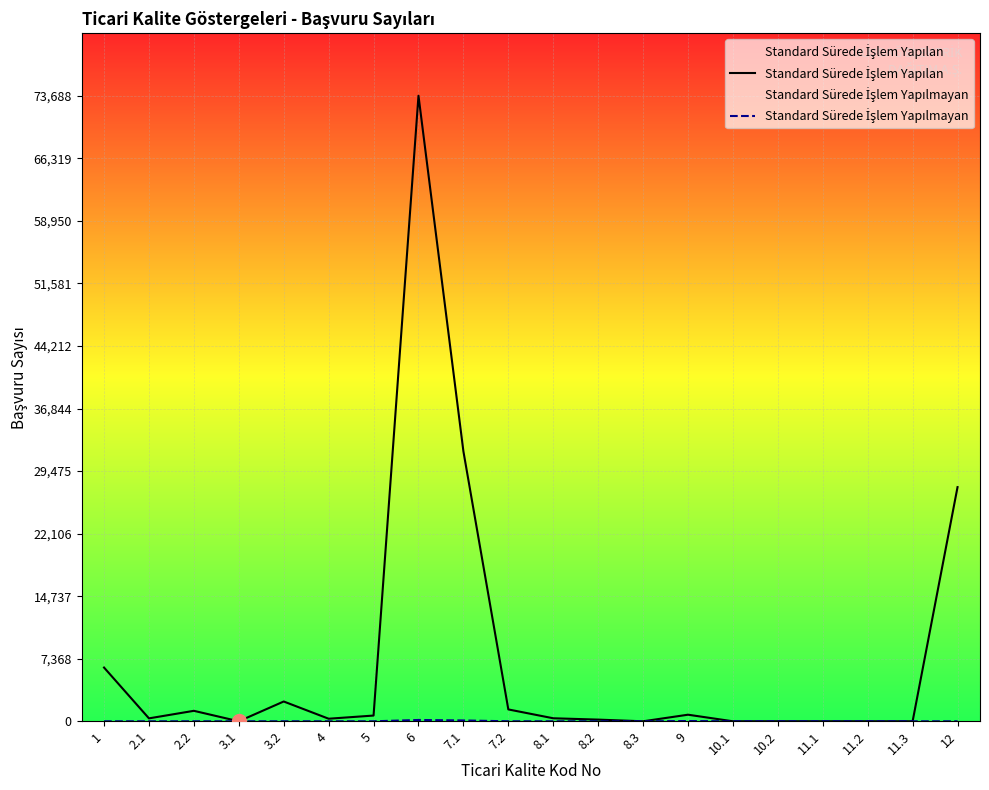

How many lines are shown in the chart?

2